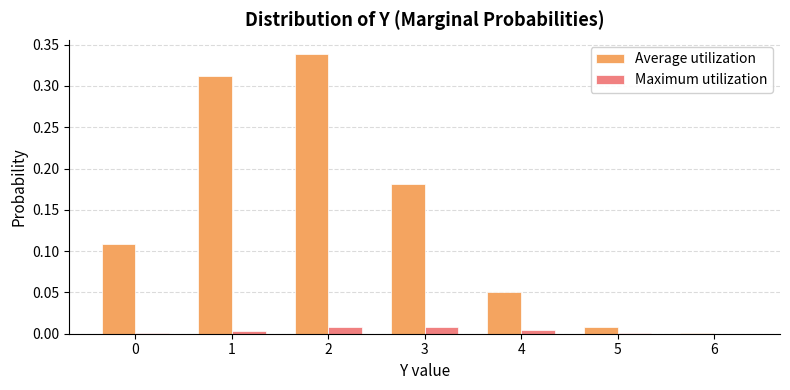

Which series has the largest total across all categories?

Average utilization